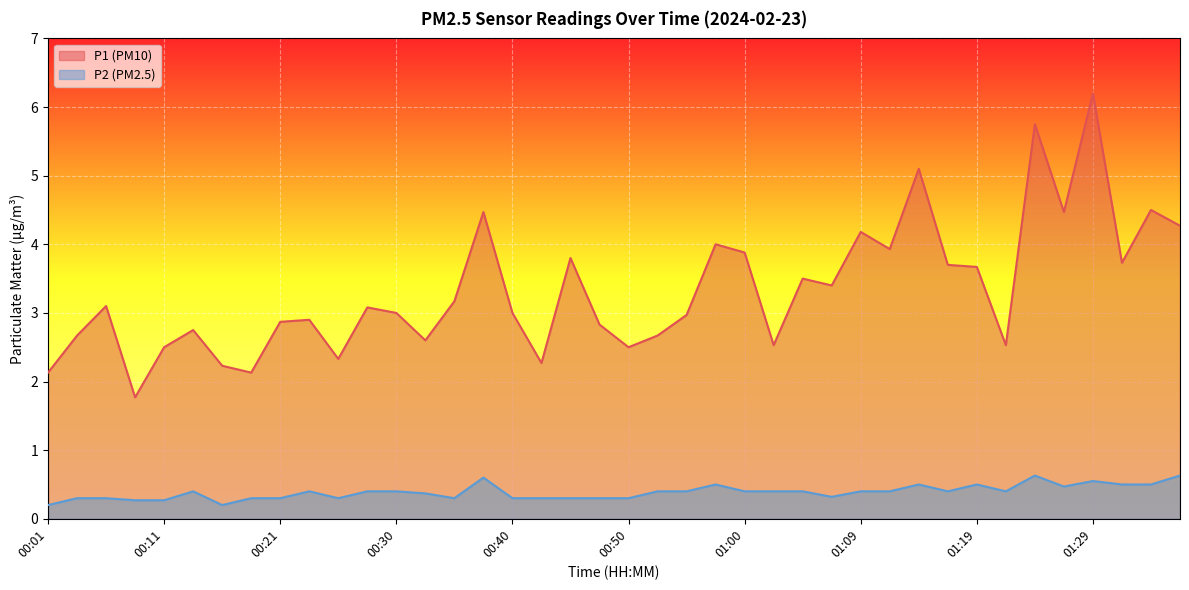

Which series changed the most between 00:50 and 01:14?

P1